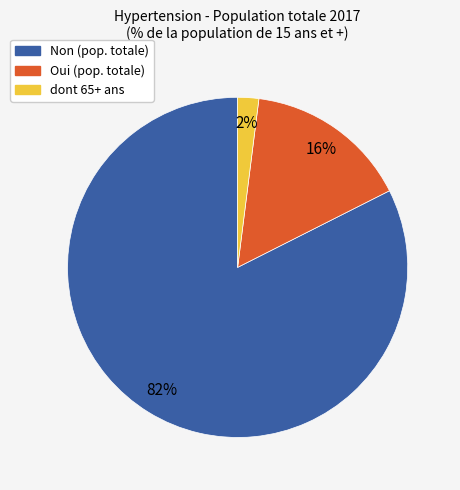

To the nearest percent, what is the difference between the largest and smallest slice percentages?

80%